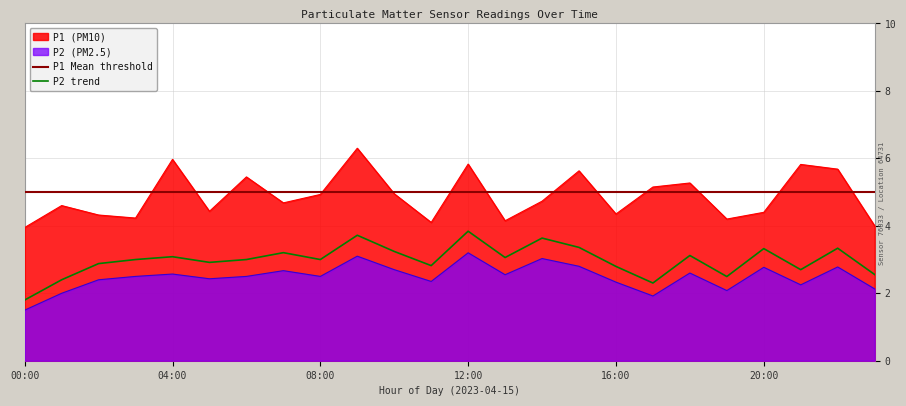

True or false: P2 has a value of 4.2 at 22:00.

False